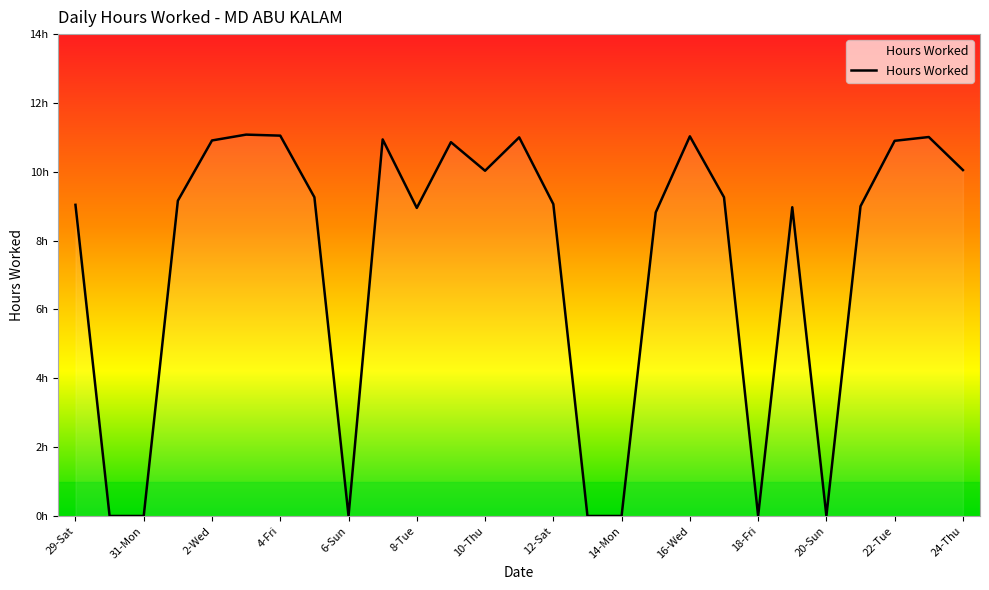

Does the chart display data point markers on the line(s)?

No